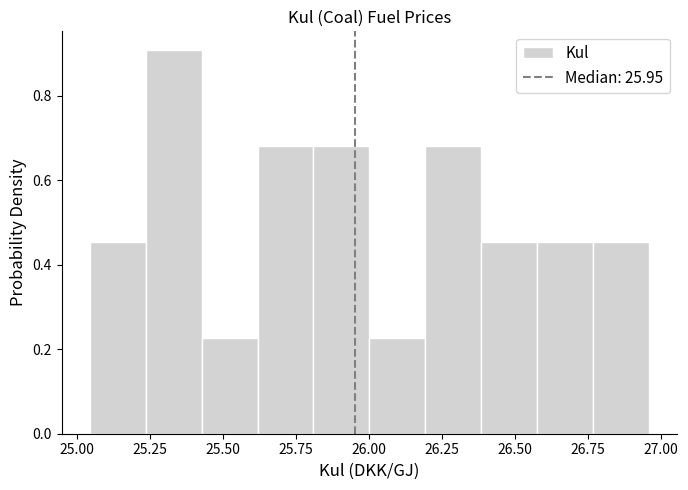

Read against the x-axis, roughly where is the centre of the tallest bar?

25.35